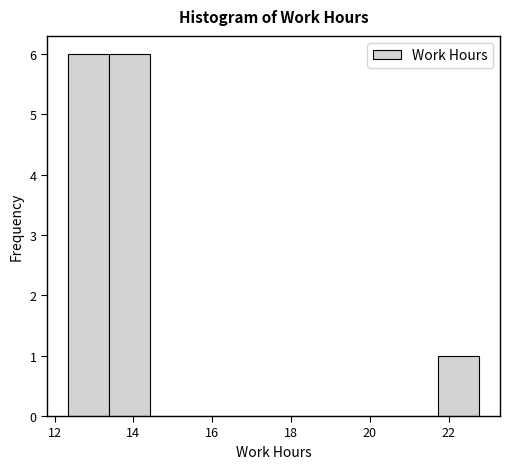

What is the height of the bar covering 21.8 to 22.8 on the x-axis? Neither the bar edges nor the heights are printed on the chart, so give them approximately, as read against the axes.

1